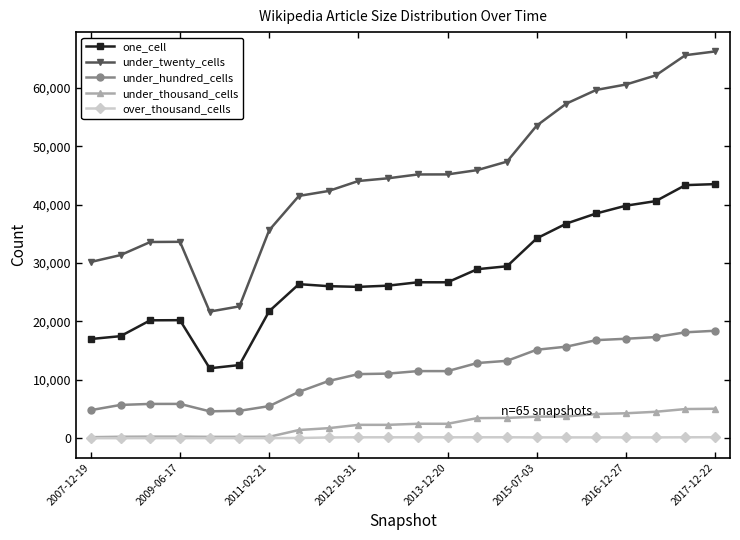

What are all the series names shown in the legend?

one_cell, under_twenty_cells, under_hundred_cells, under_thousand_cells, over_thousand_cells